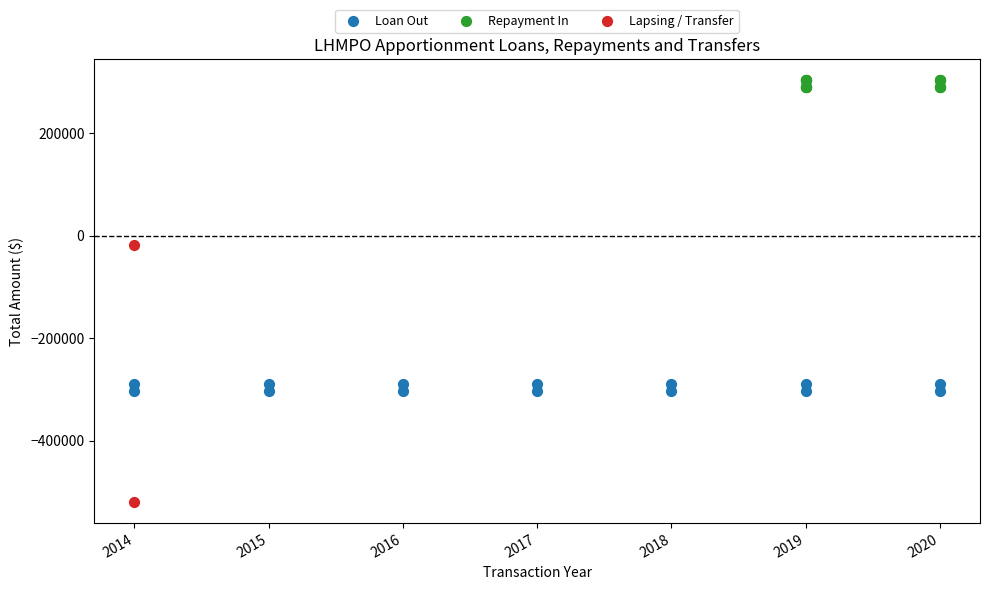

Which series contains the highest Y value?

Repayment In